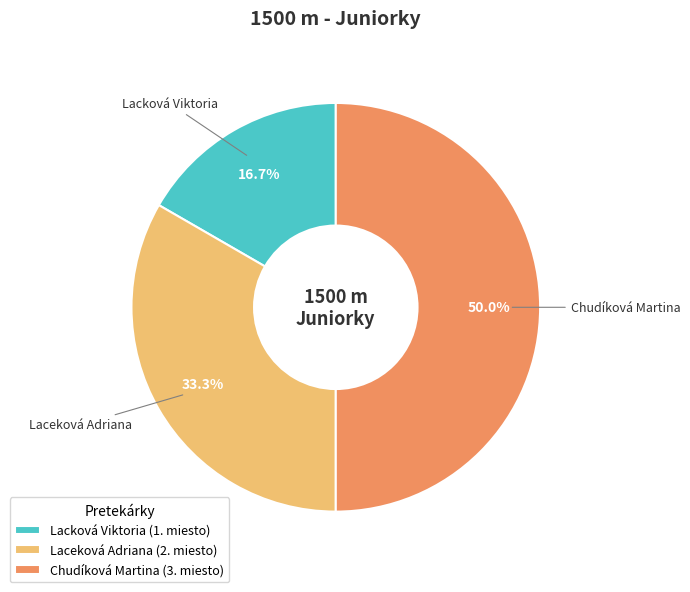

Combined, what portion of the pie is Lacková Viktoria (1. miesto) and Laceková Adriana (2. miesto)?

50.0%